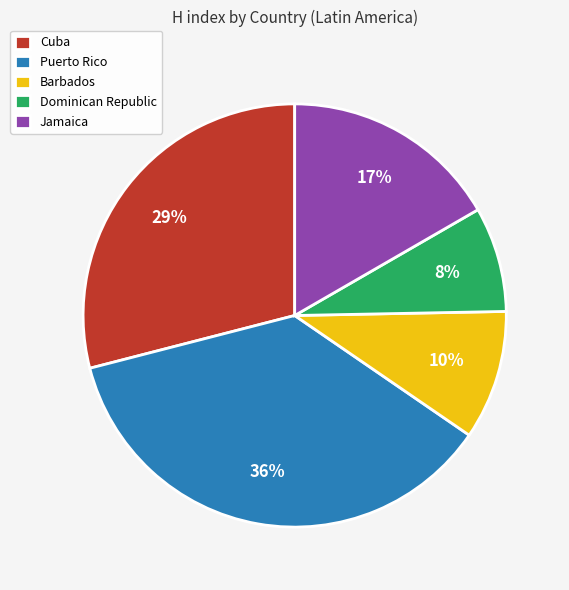

To the nearest percent, what percentage of the pie is Barbados?

10%